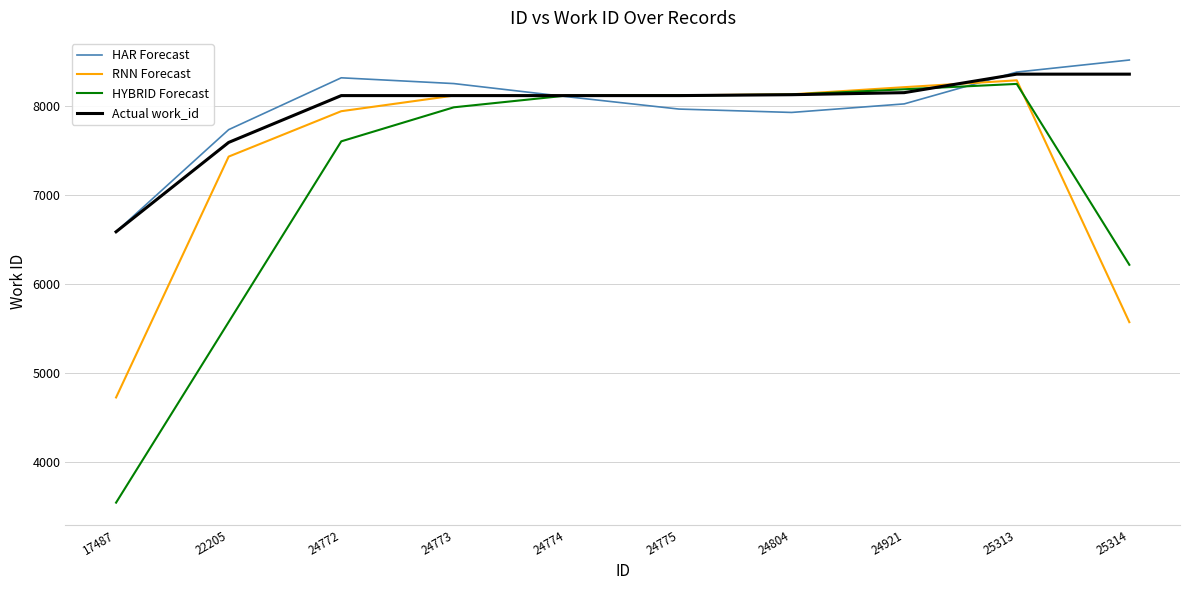

Is it true that Actual work_id equals 8359.0 at 25314?

True